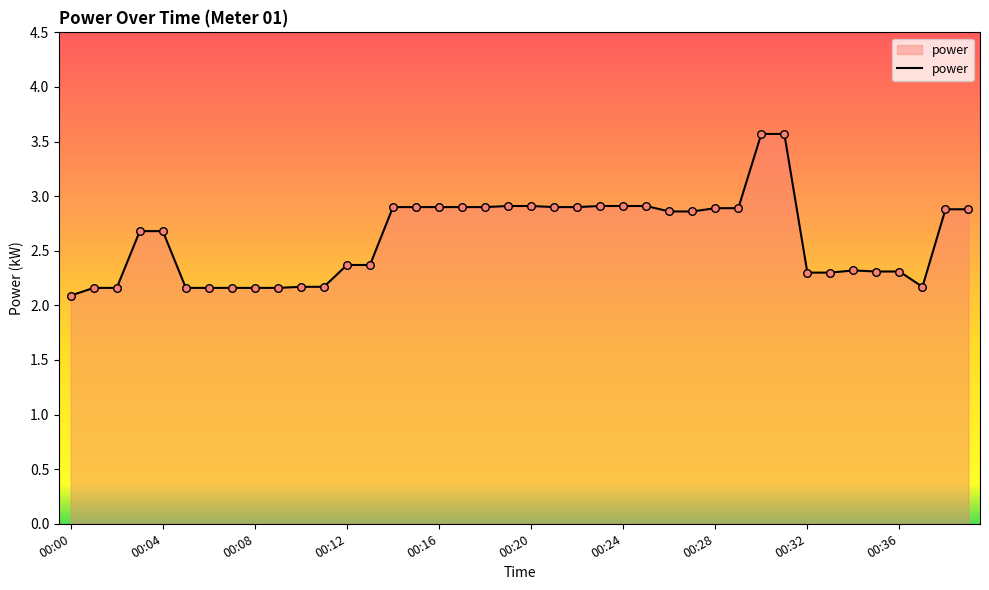

What is the difference between the maximum and minimum values?

1.5